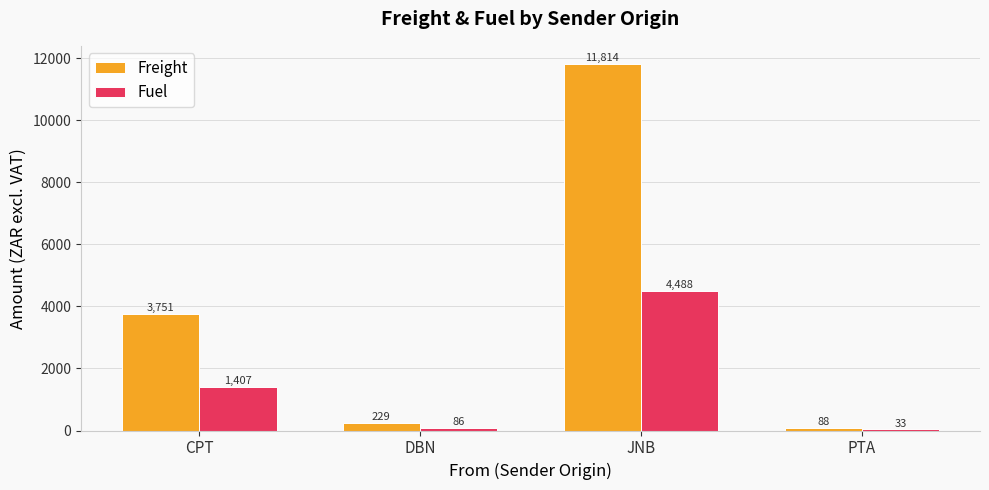

Which category has the highest value across all series?

JNB